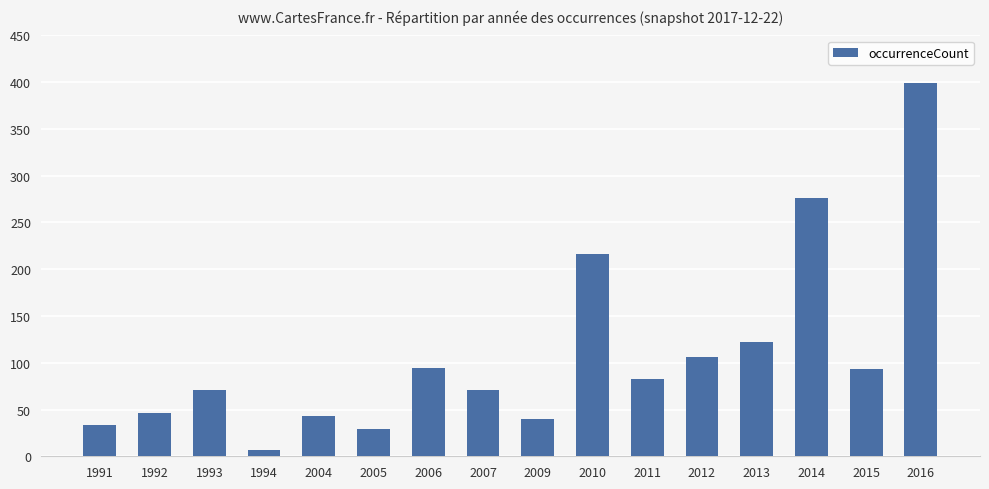

The chart shows a value of 122 at 2013. True or false?

True